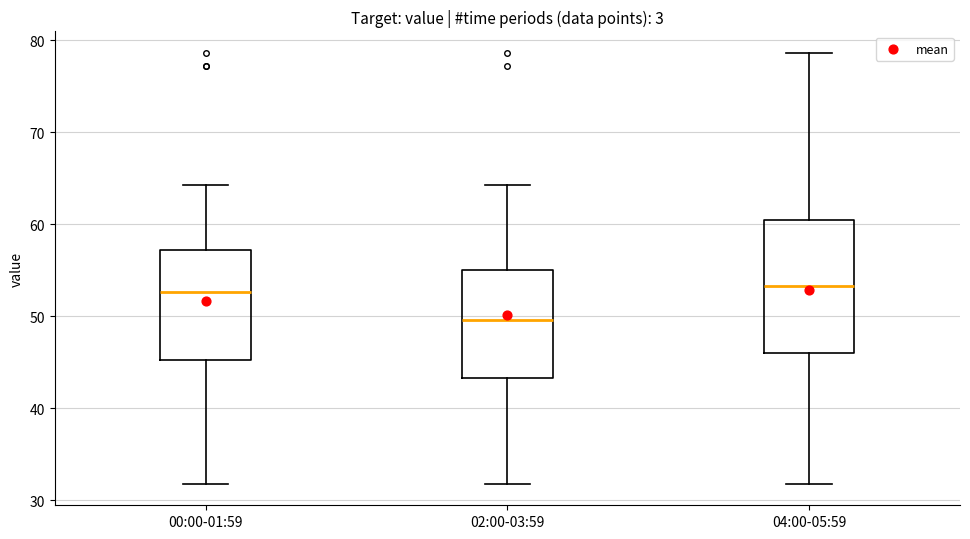

Reading left to right, read every box against the y-axis: the position of its median line, the range the box covers, and the ends of its whiskers. The values are not printed on the chart, so give them approximately, as read against the axis.

00:00-01:59: median 53, box 45 to 57, whiskers 32 to 64
02:00-03:59: median 50, box 43 to 55, whiskers 32 to 64
04:00-05:59: median 53, box 46 to 60, whiskers 32 to 79